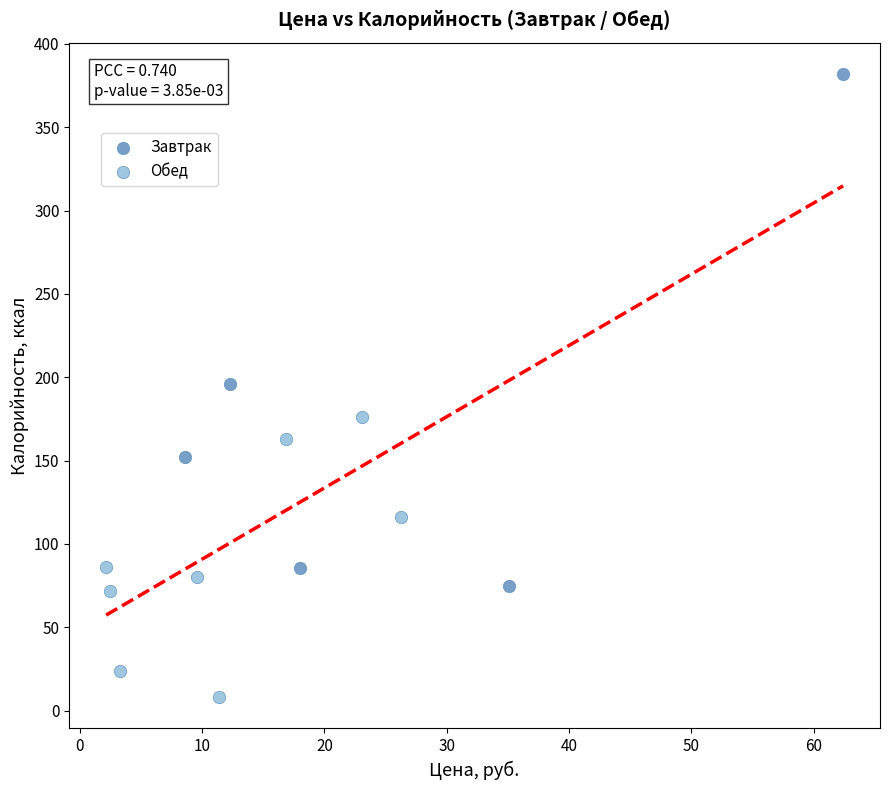

Which series has the largest Y range (max minus min)?

Завтрак